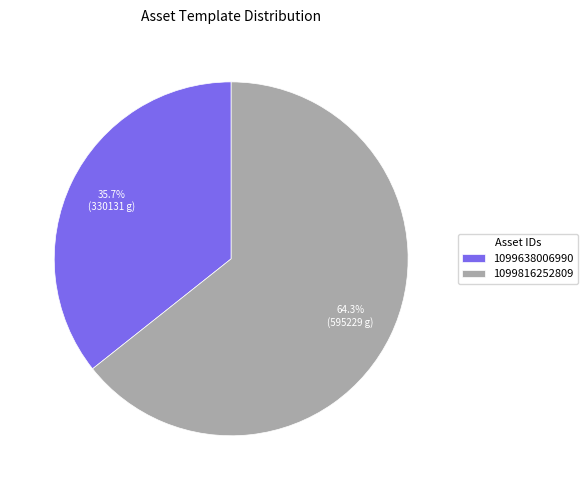

Does any single category account for the majority?

Yes